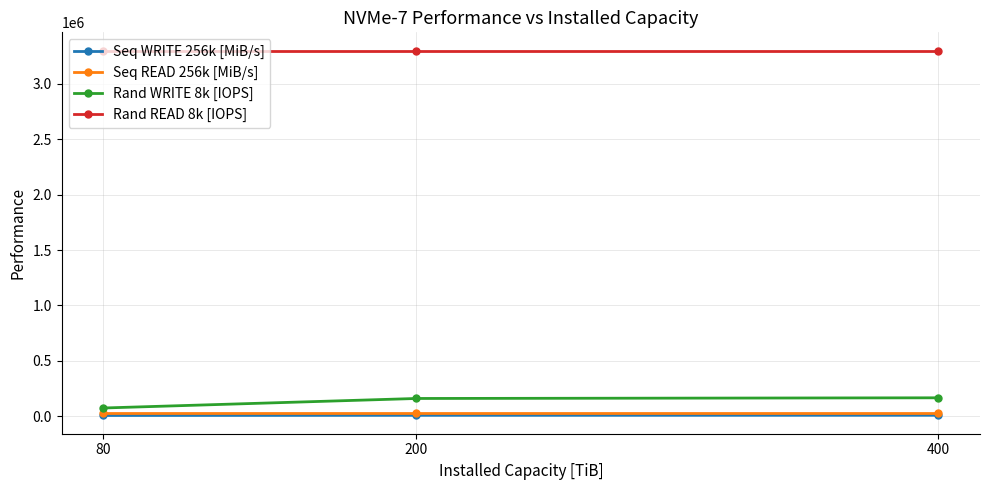

What is the sum of the Seq READ 256k [MiB/s] values at 80 and 400?

56000